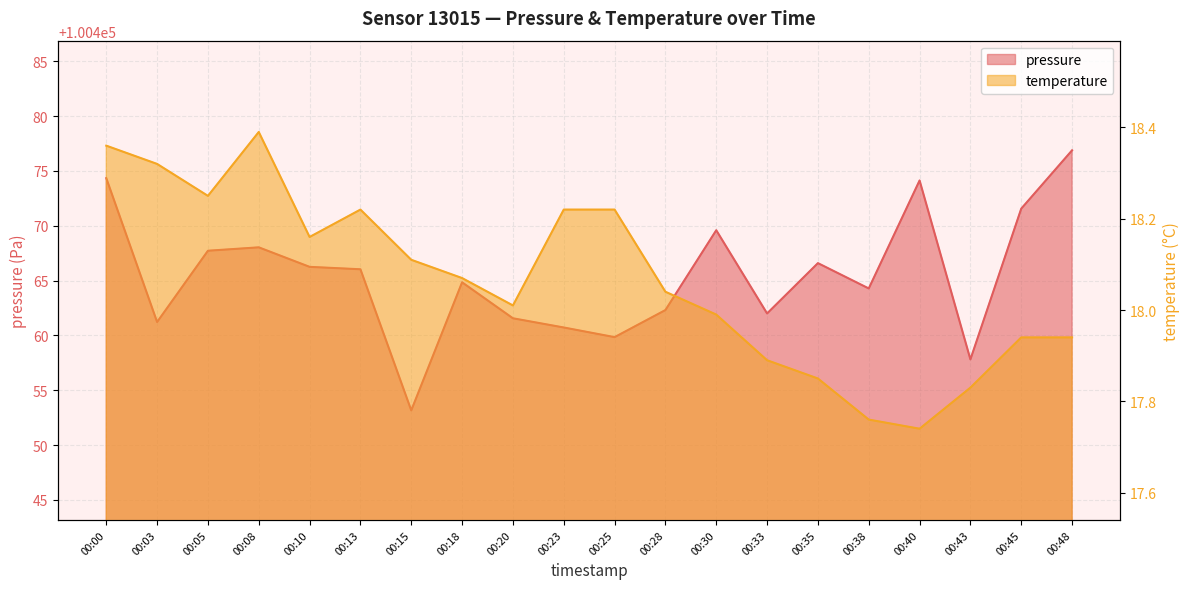

At which label is pressure closest to 100465?

00:18